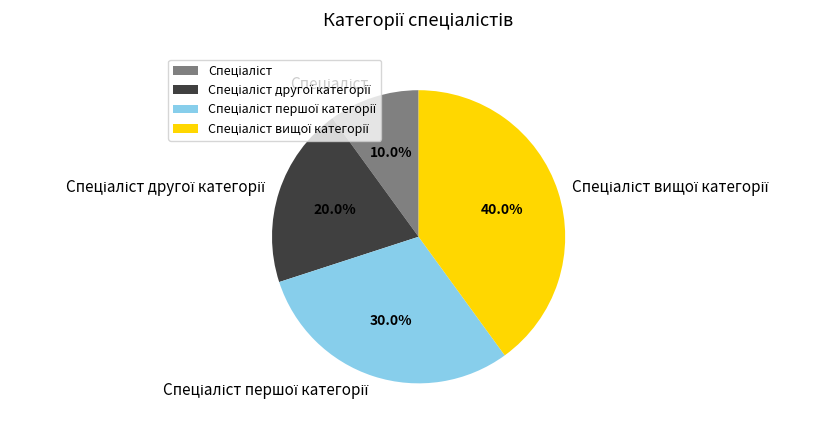

Is there a majority slice in this chart?

No